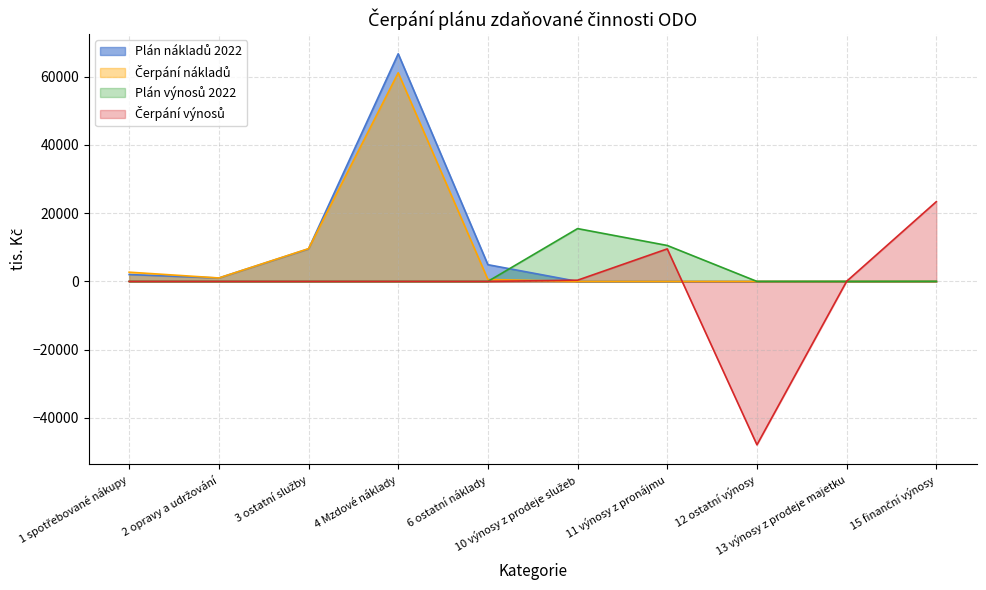

At which category does Čerpání výnosů reach its first local peak?

11 výnosy z pronájmu